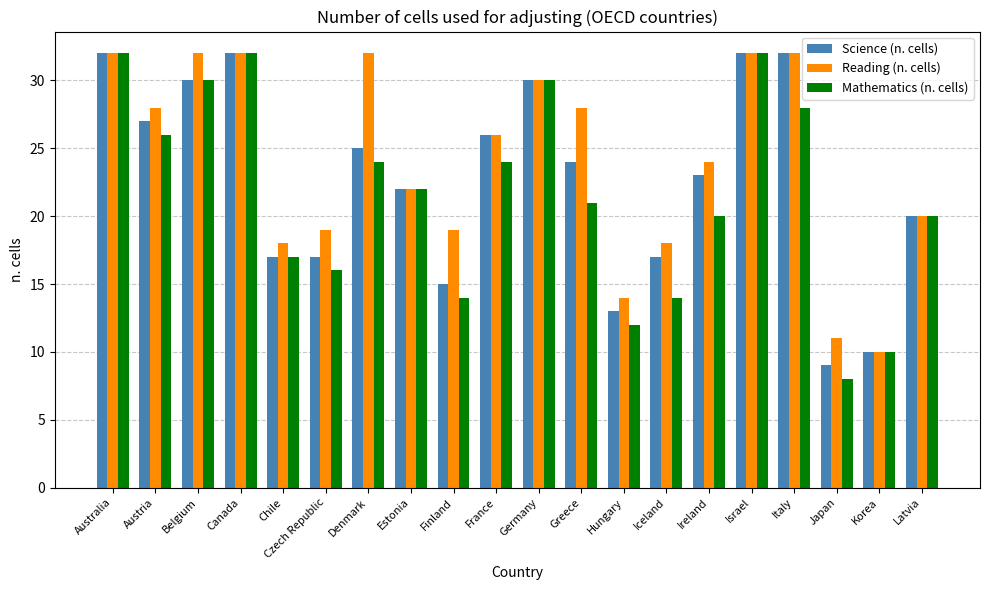

Which series has the largest total across all categories?

Reading (n. cells)